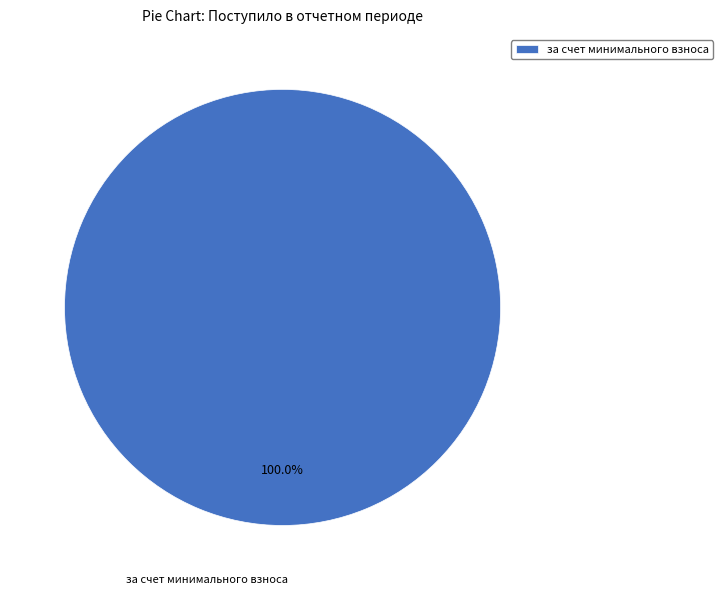

What percentage is the за счет минимального взноса slice, to the nearest percent?

100%